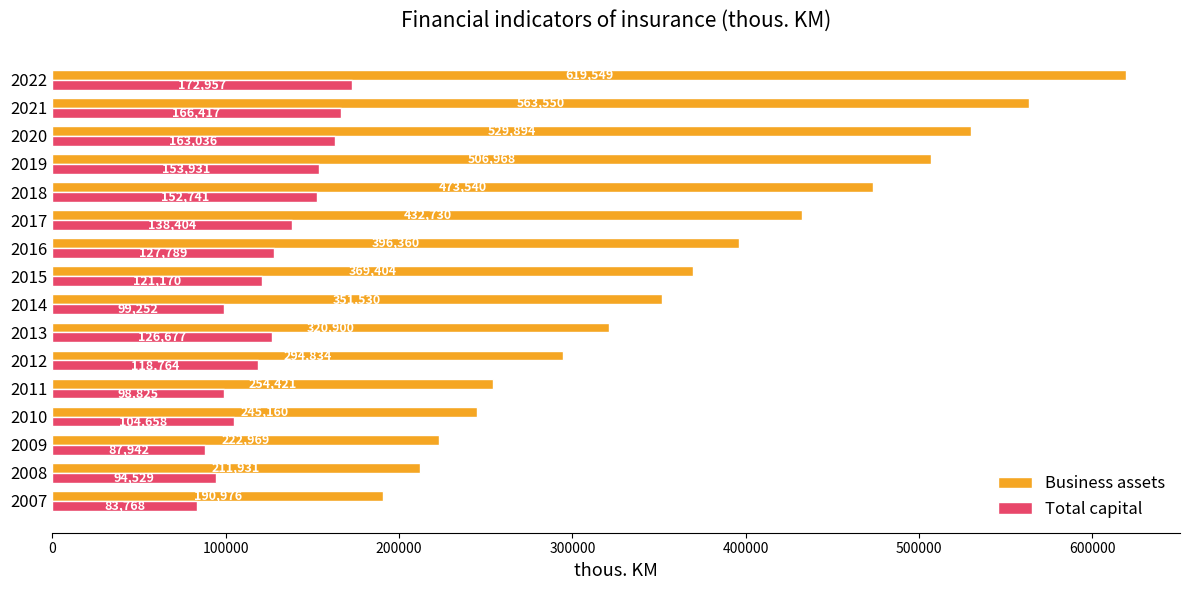

What is the difference between the highest and lowest values at 2019?

353037